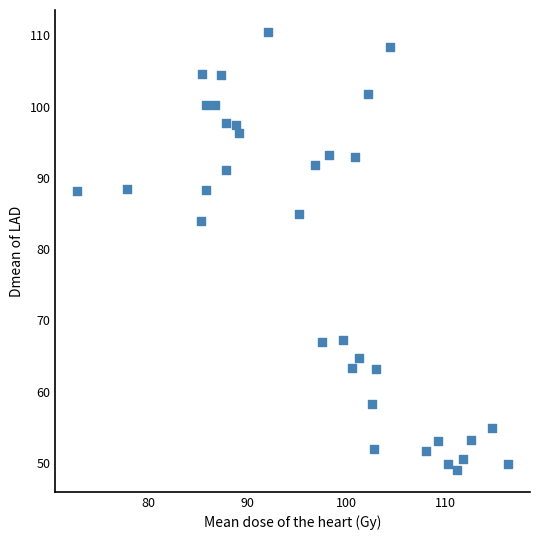

What Y value in the scatter plot is closest to 79?

83.9